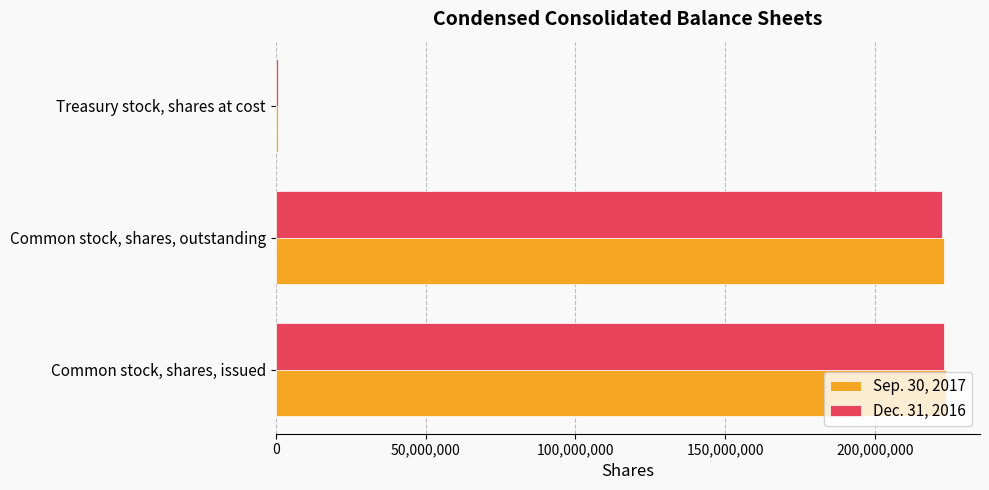

Rank the series by their maximum value, from highest to lowest.

Sep. 30, 2017, Dec. 31, 2016